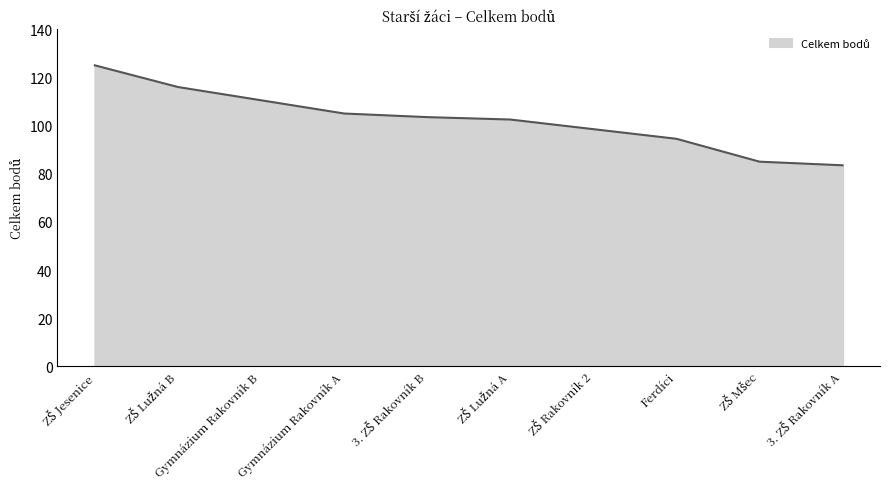

What is the greatest value displayed?

125.0